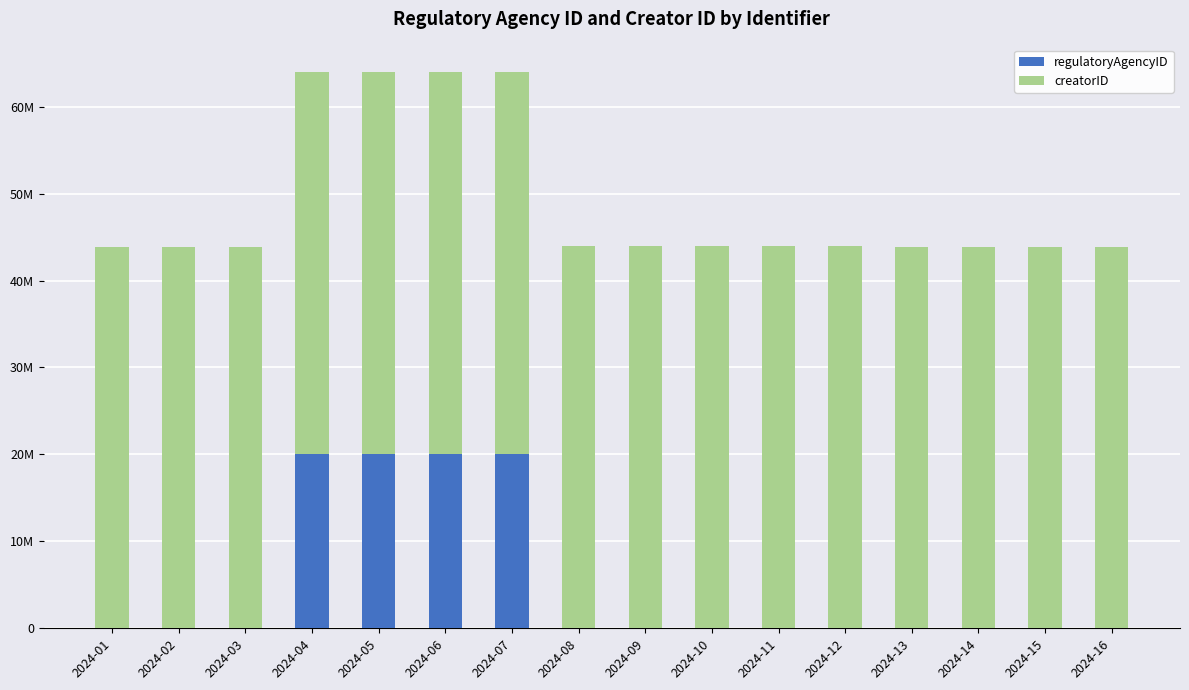

Is it true that creatorID equals 43892728 at 2024-06?

True